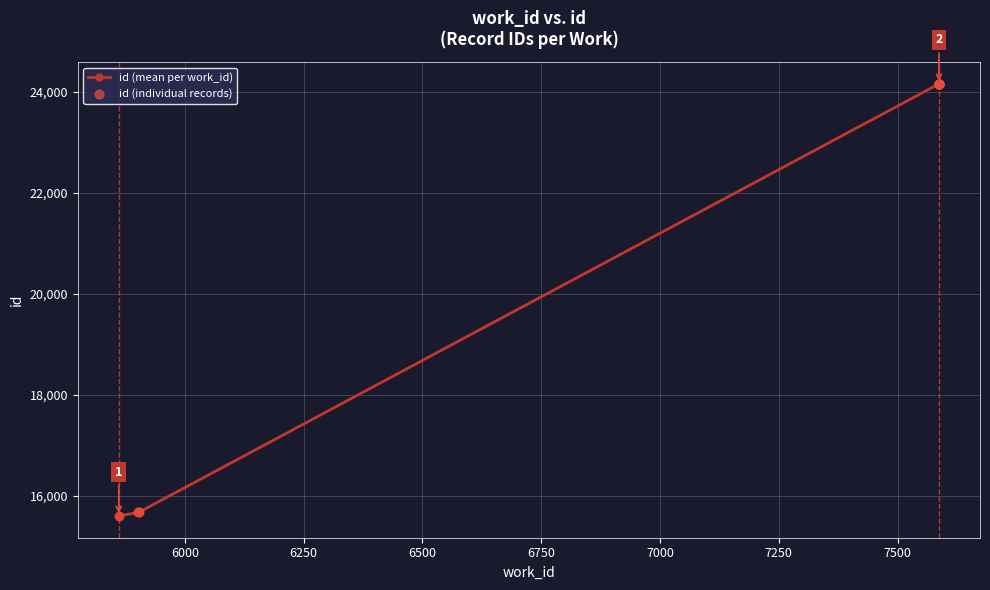

Which has a higher value, 7587 or 5901?

7587